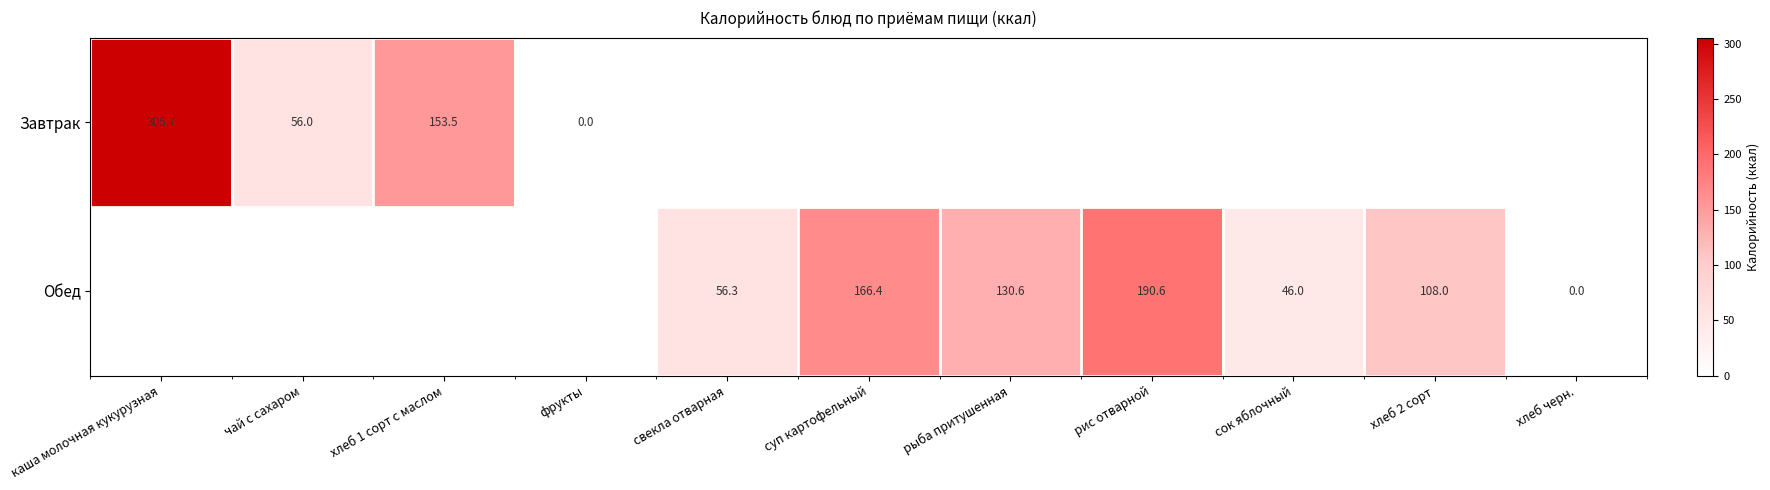

Is it true that Завтрак equals 80.6 at чай с сахаром?

False